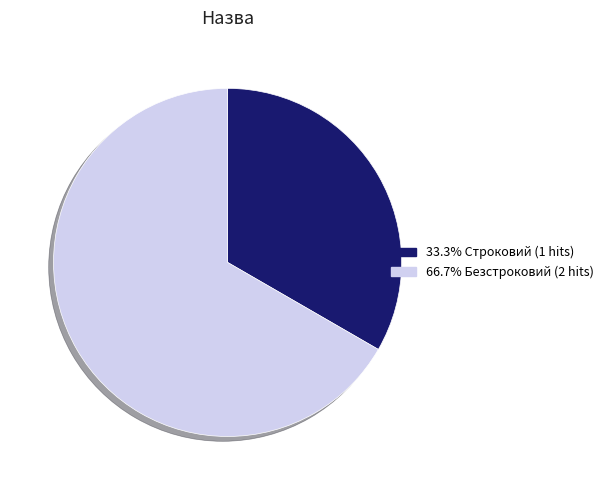

Is there any slice that represents more than half of the pie?

Yes